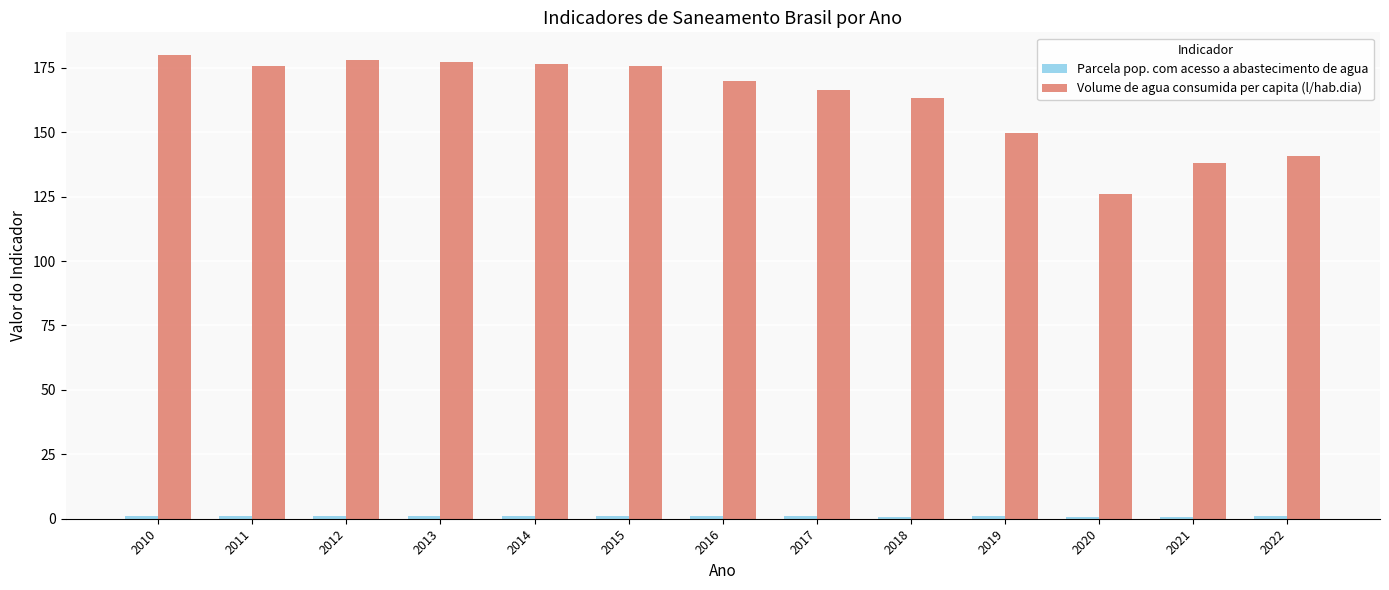

Which series has the widest spread of values?

Volume de agua consumida per capita (l/hab.dia)